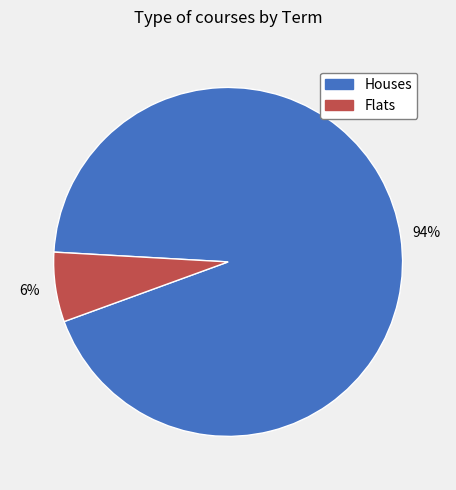

Which category accounts for the majority?

Houses